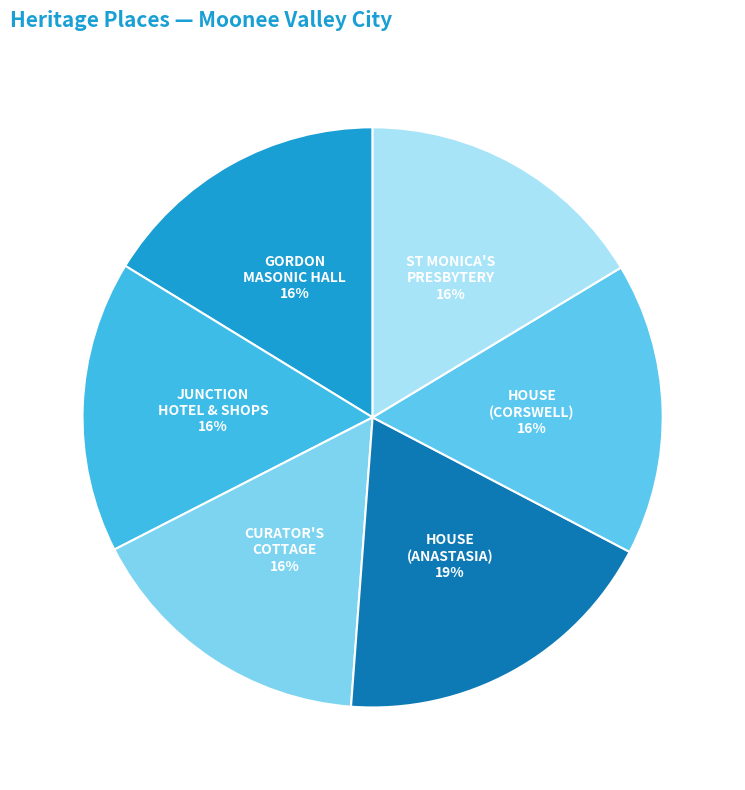

Is there any slice that represents more than half of the pie?

No